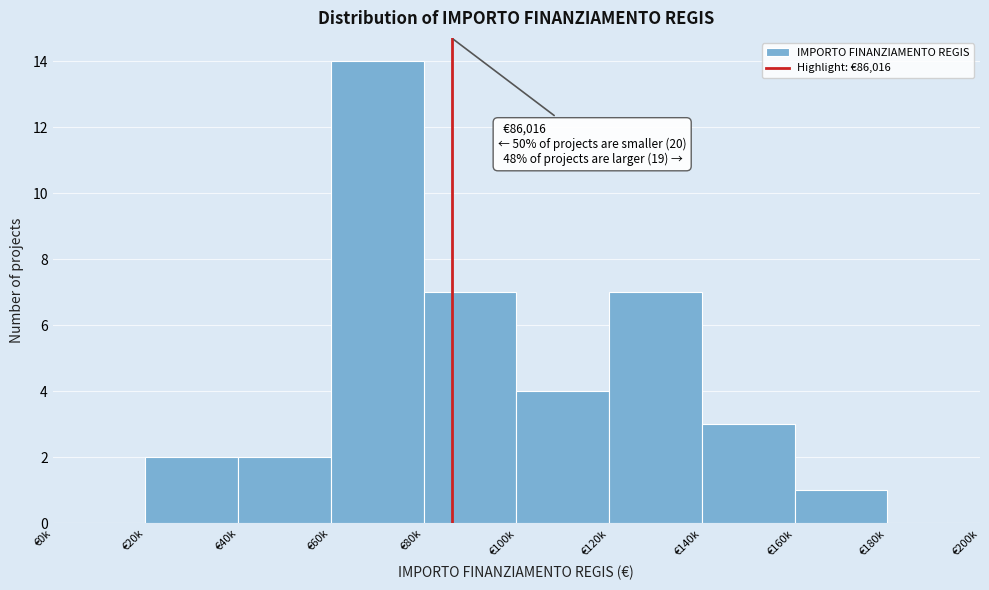

Reading left to right, transcribe all the data shown in this chart.

€0k=0	€20k=2	€40k=2	€60k=14	€80k=7	€100k=4	€120k=7	€140k=3	€160k=1	€180k=0